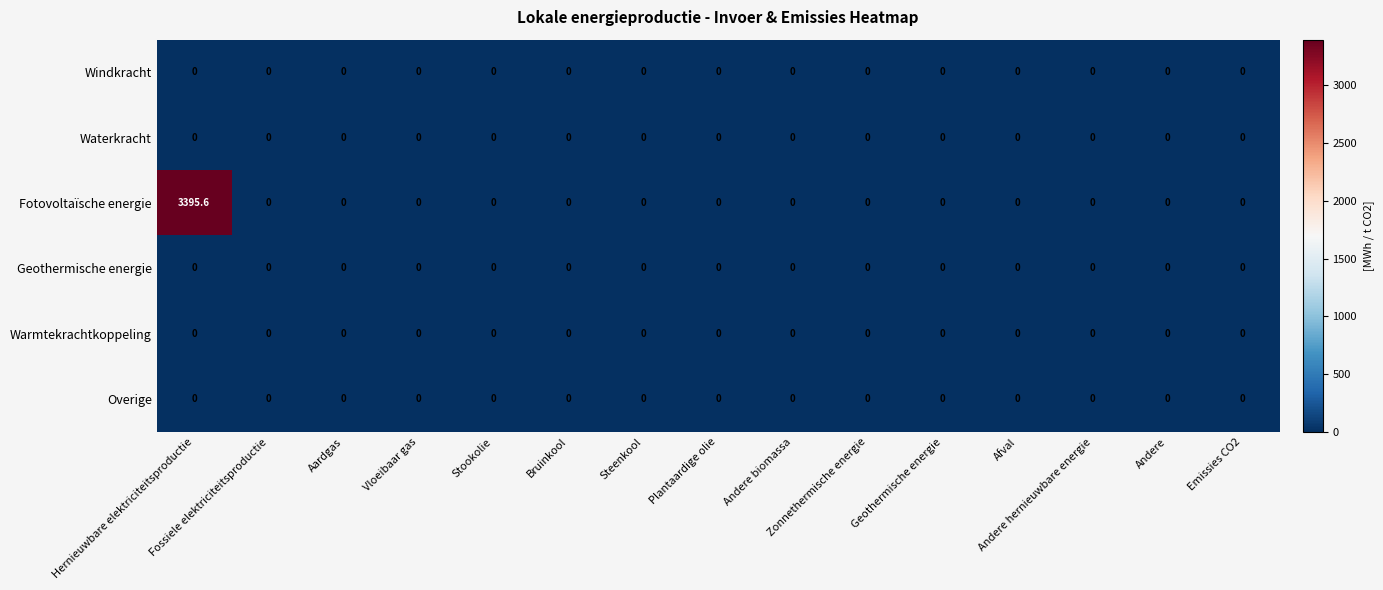

Which series has the largest range (max minus min)?

Fotovoltaïsche energie